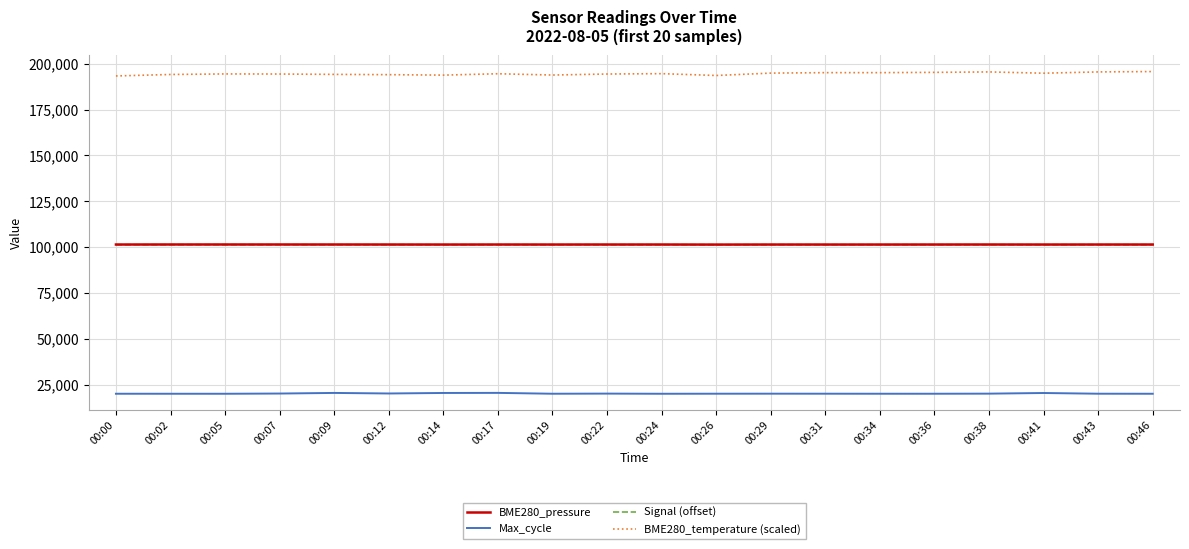

What is the difference between the highest and lowest values at 00:19?

173807.0